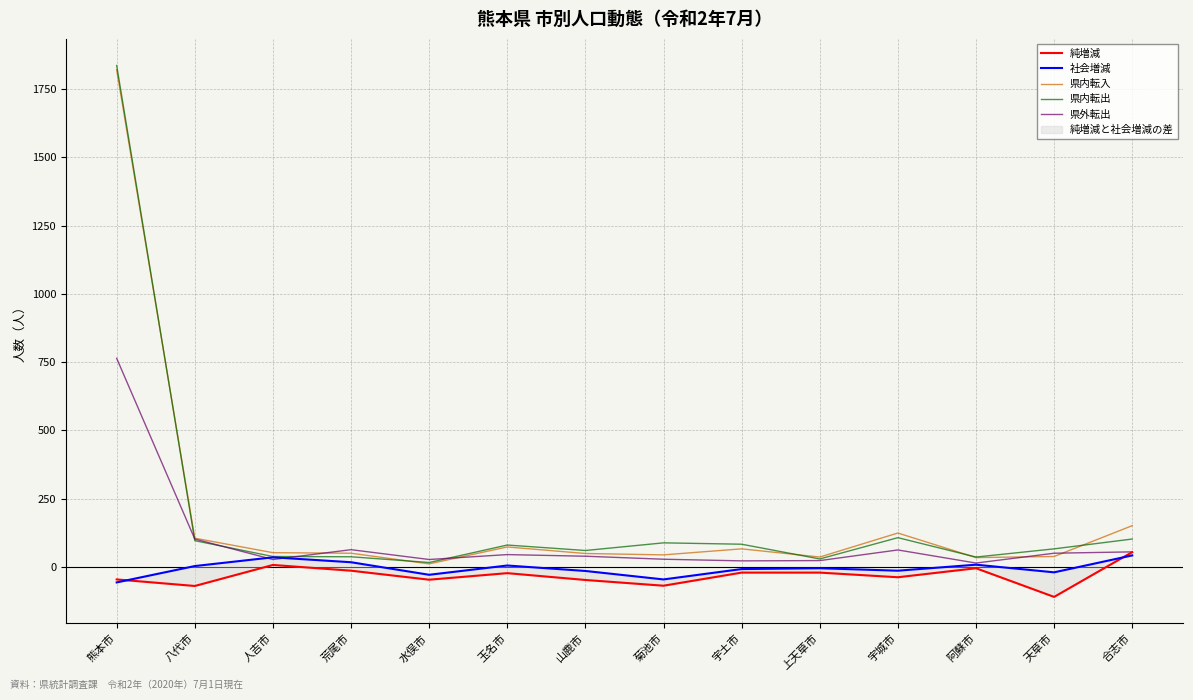

At which label does 純増減 first exceed -23?

人吉市